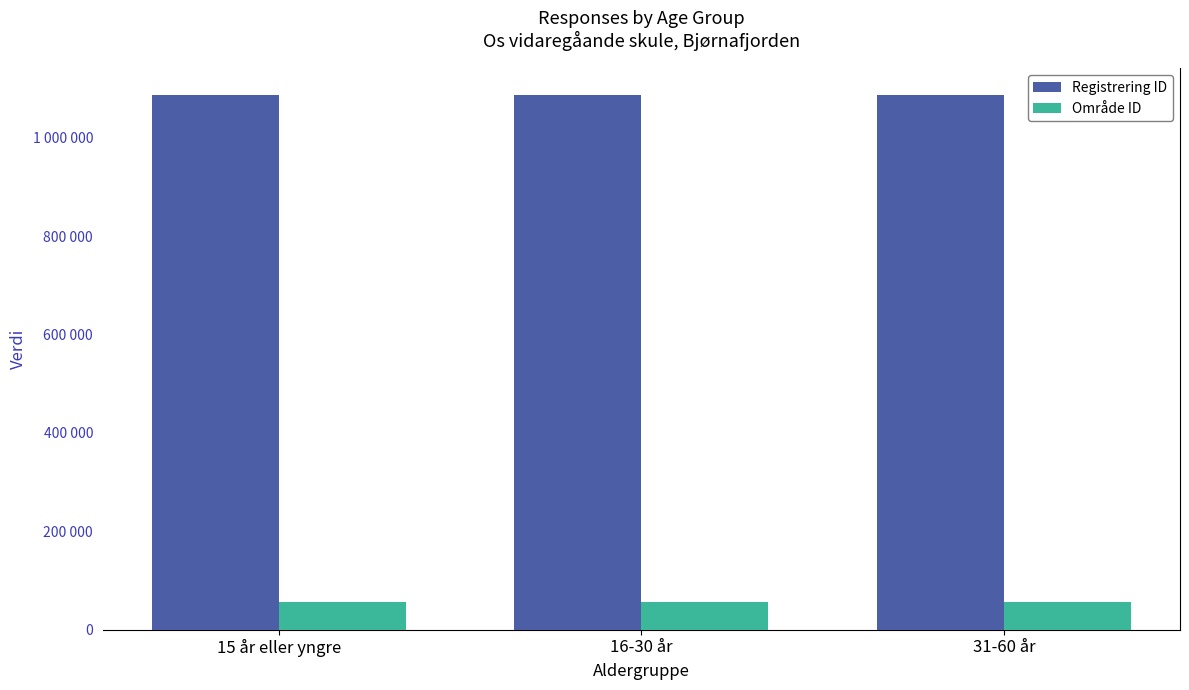

Does the chart contain stacked bars?

No